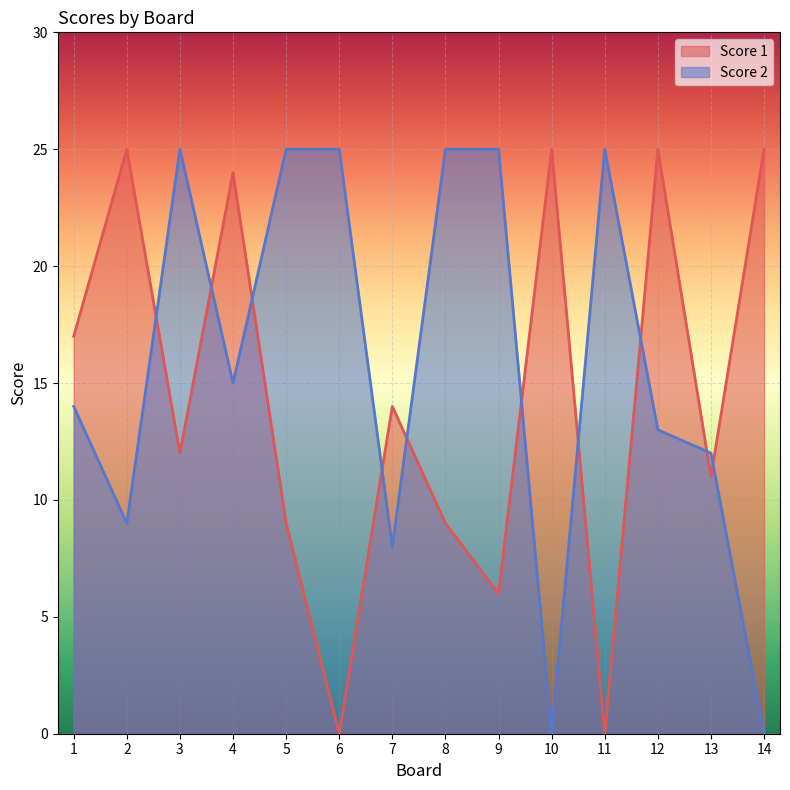

Which series has the widest spread of values?

Score 1